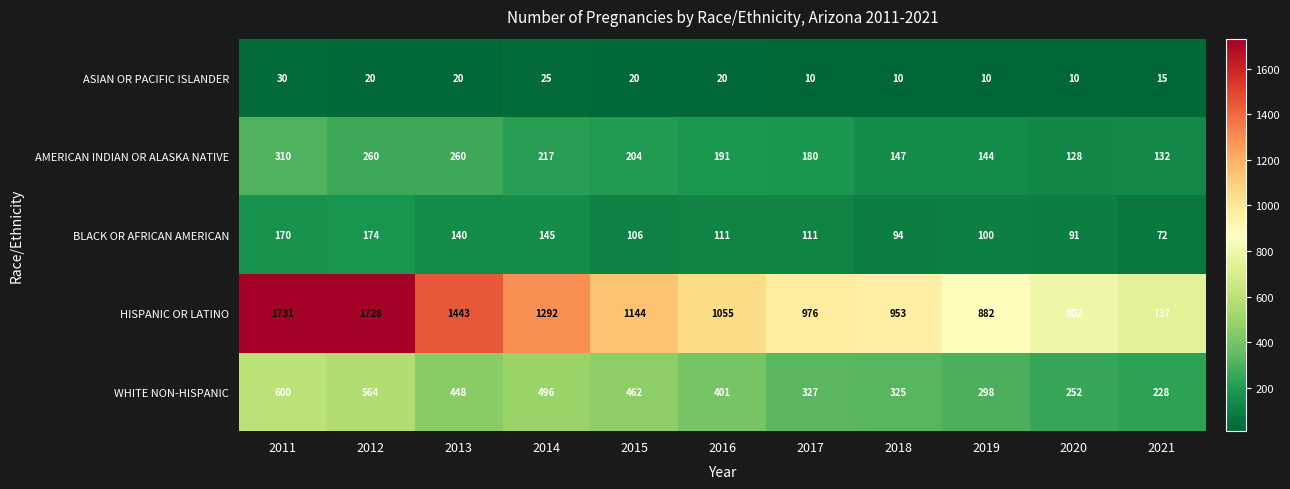

What is the spread (max minus min) of values at 2019?

872